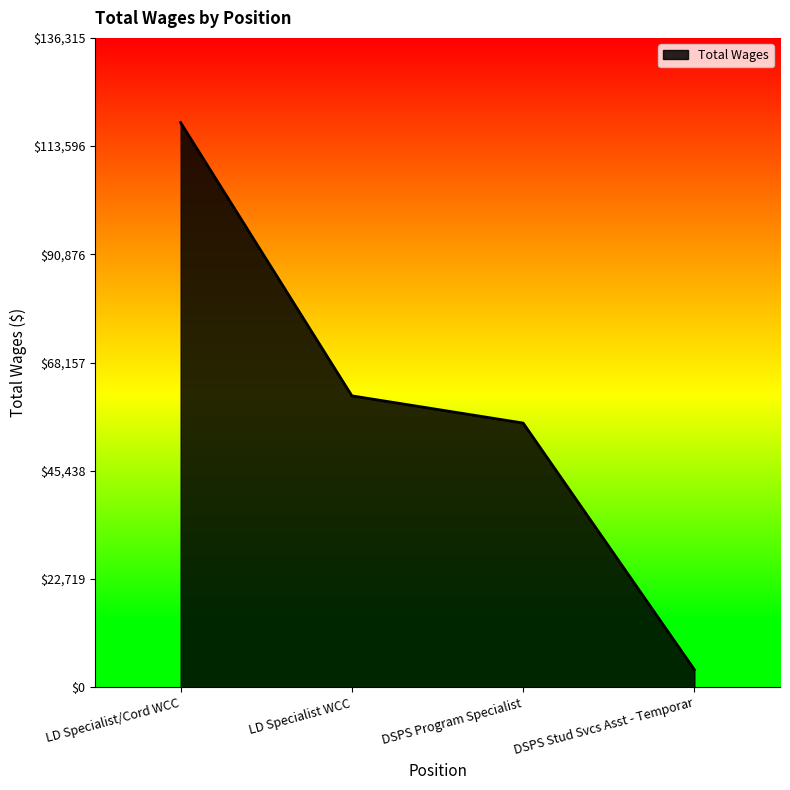

Between DSPS Program Specialist and DSPS Stud Svcs Asst - Temporar, which is larger?

DSPS Program Specialist